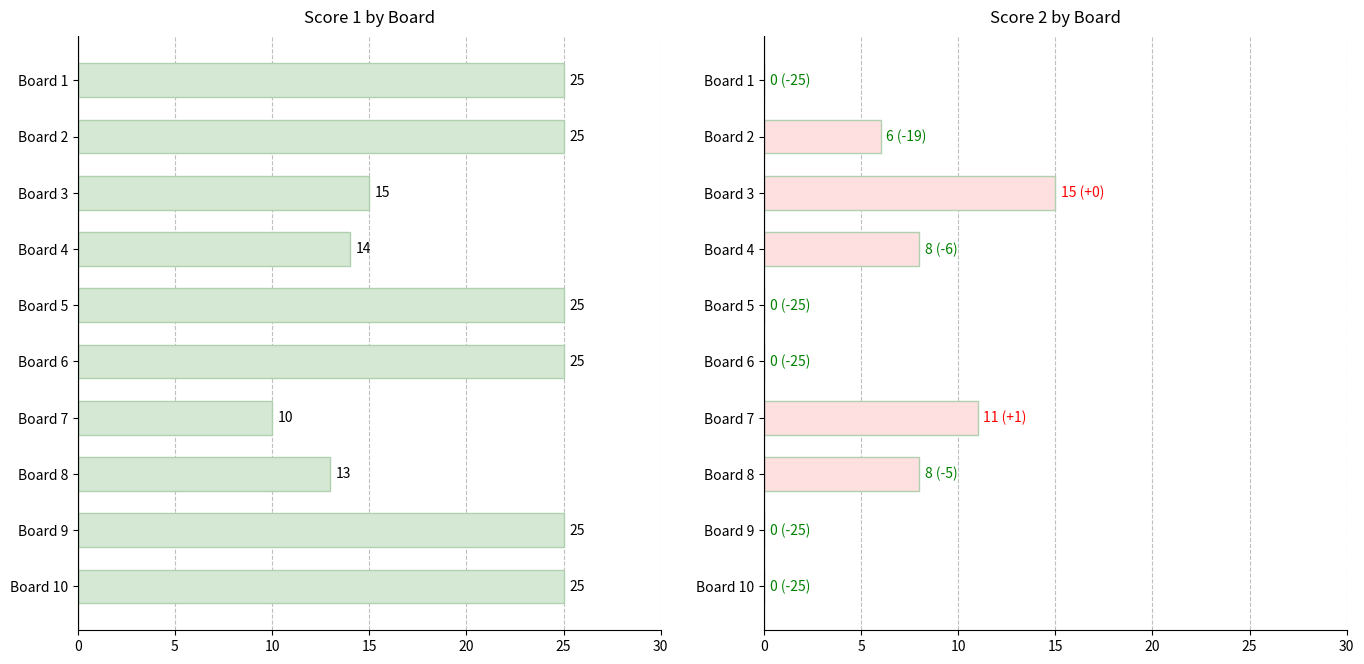

What is the difference between the maximum and minimum values in the Score 2 series?

15